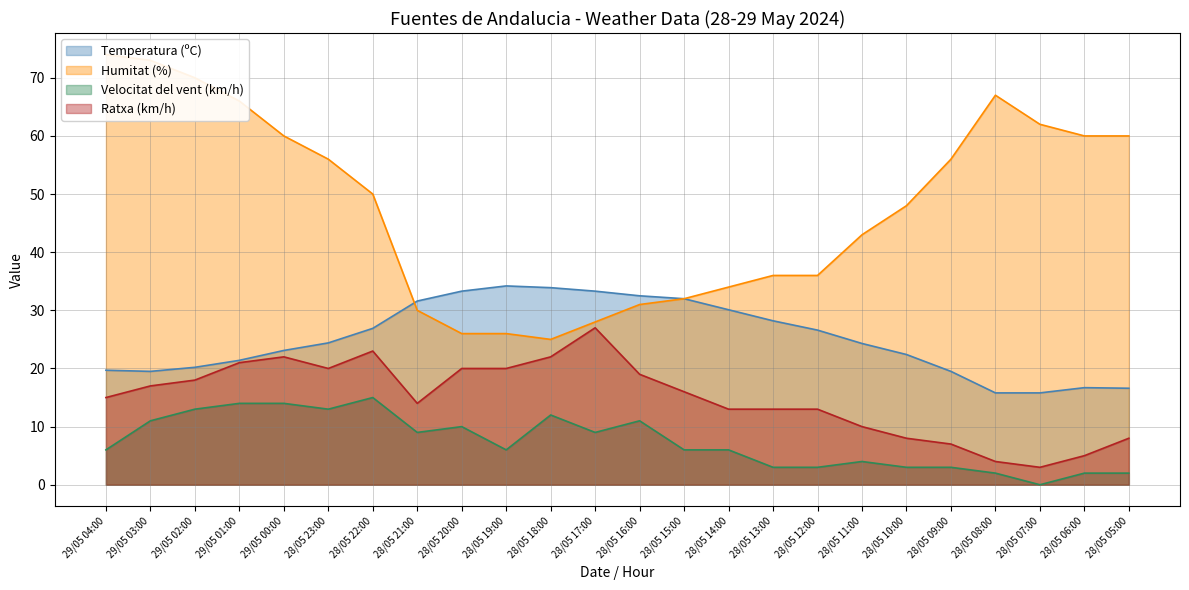

List the labels in order of Temperatura (ºC) value, smallest first.

28/05 08:00, 28/05 07:00, 28/05 05:00, 28/05 06:00, 29/05 03:00, 28/05 09:00, 29/05 04:00, 29/05 02:00, 29/05 01:00, 28/05 10:00, 29/05 00:00, 28/05 11:00, 28/05 23:00, 28/05 12:00, 28/05 22:00, 28/05 13:00, 28/05 14:00, 28/05 21:00, 28/05 15:00, 28/05 16:00, 28/05 20:00, 28/05 17:00, 28/05 18:00, 28/05 19:00